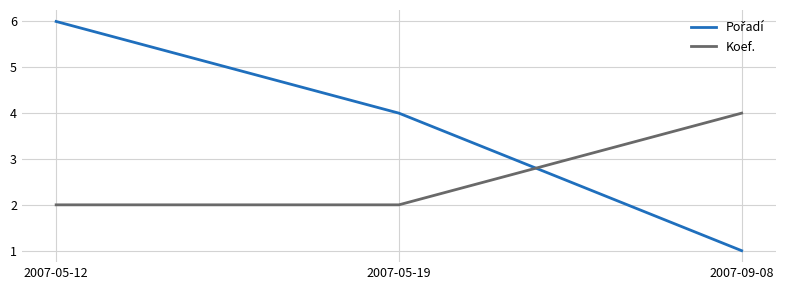

What is the sum of the Koef. values at 2007-05-19 and 2007-09-08?

6